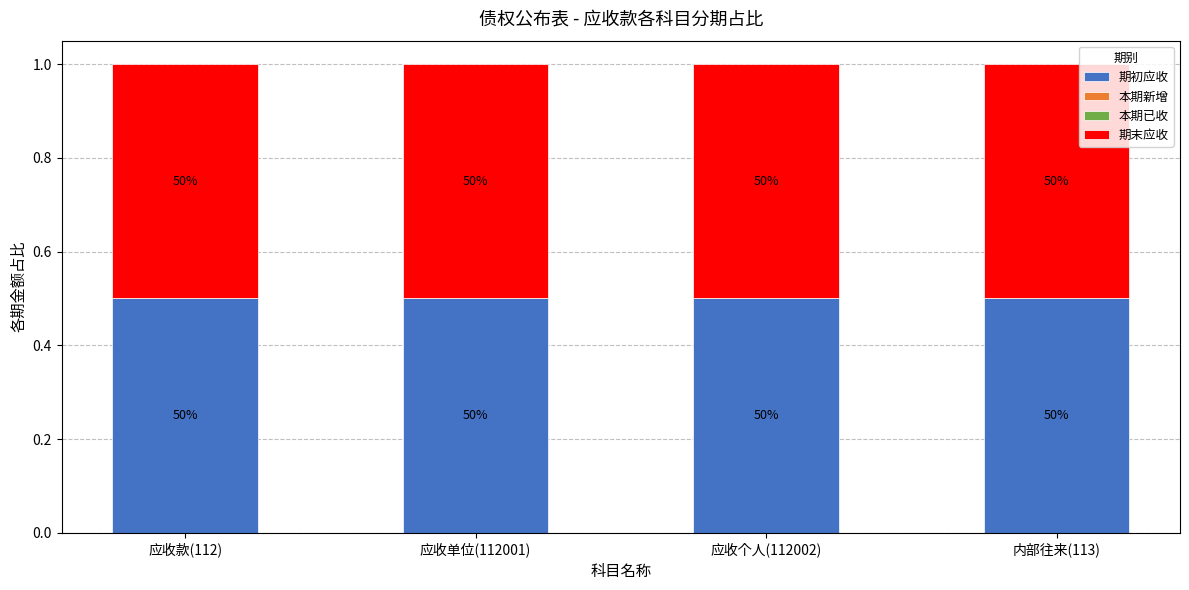

Is it true that 本期新增 equals 0.0 at 内部往来(113)?

True